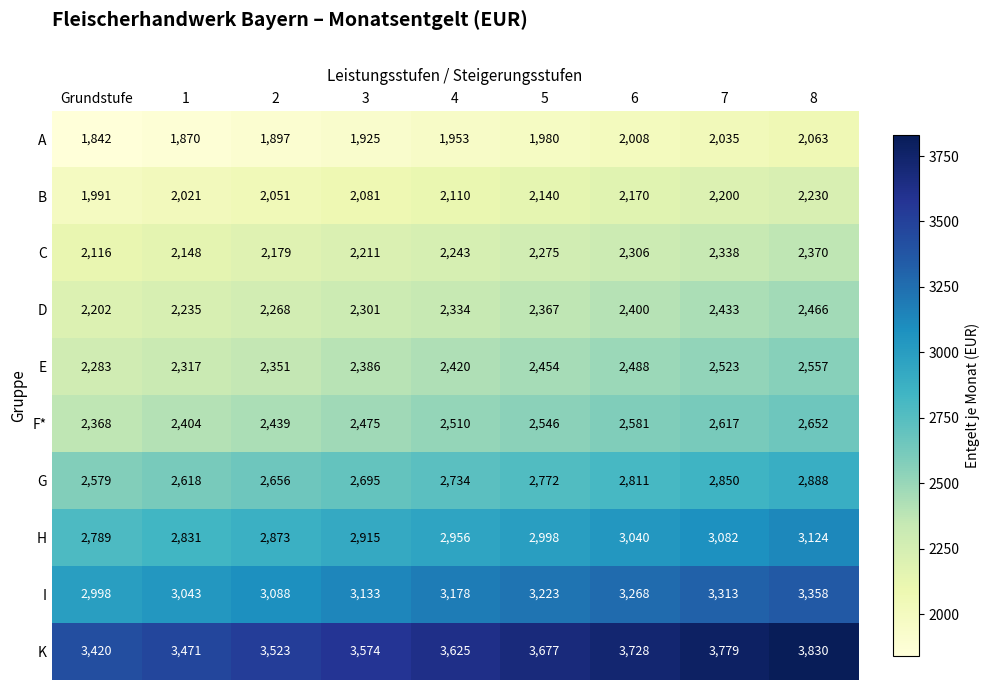

The value of I at 7 is 3313. True or false?

True